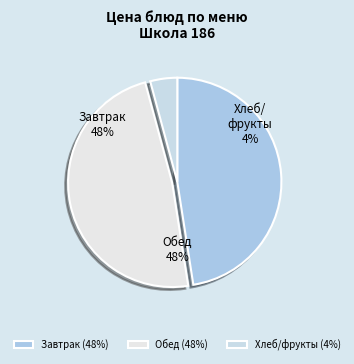

Is there a majority slice in this chart?

No